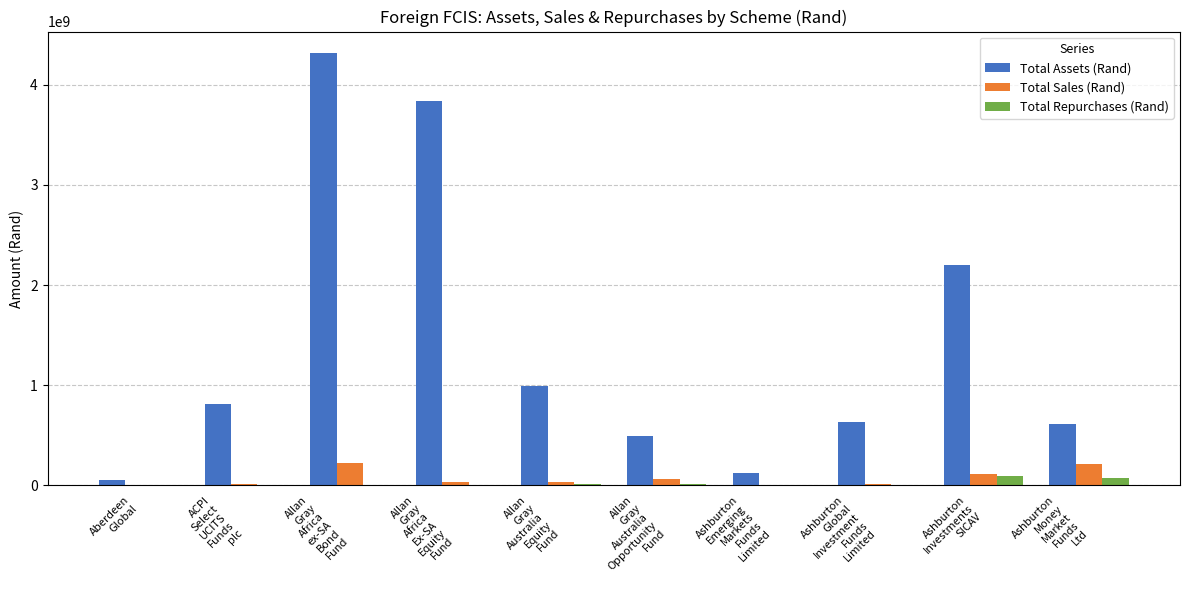

What is the sum of all Total Sales (Rand) values?

722769782.4